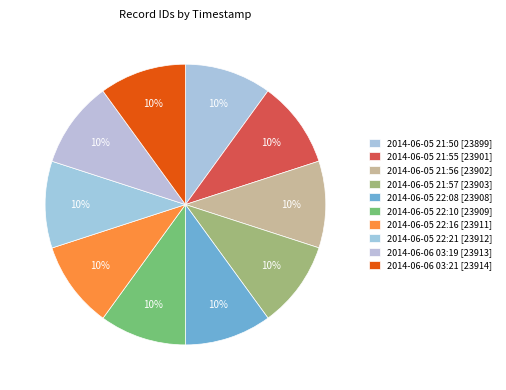

Count the number of slices in the pie.

10